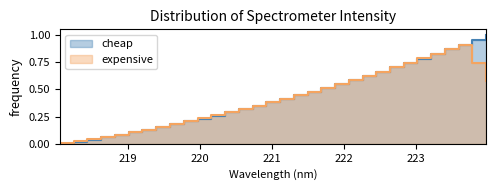

What is the greatest value displayed?

1.0